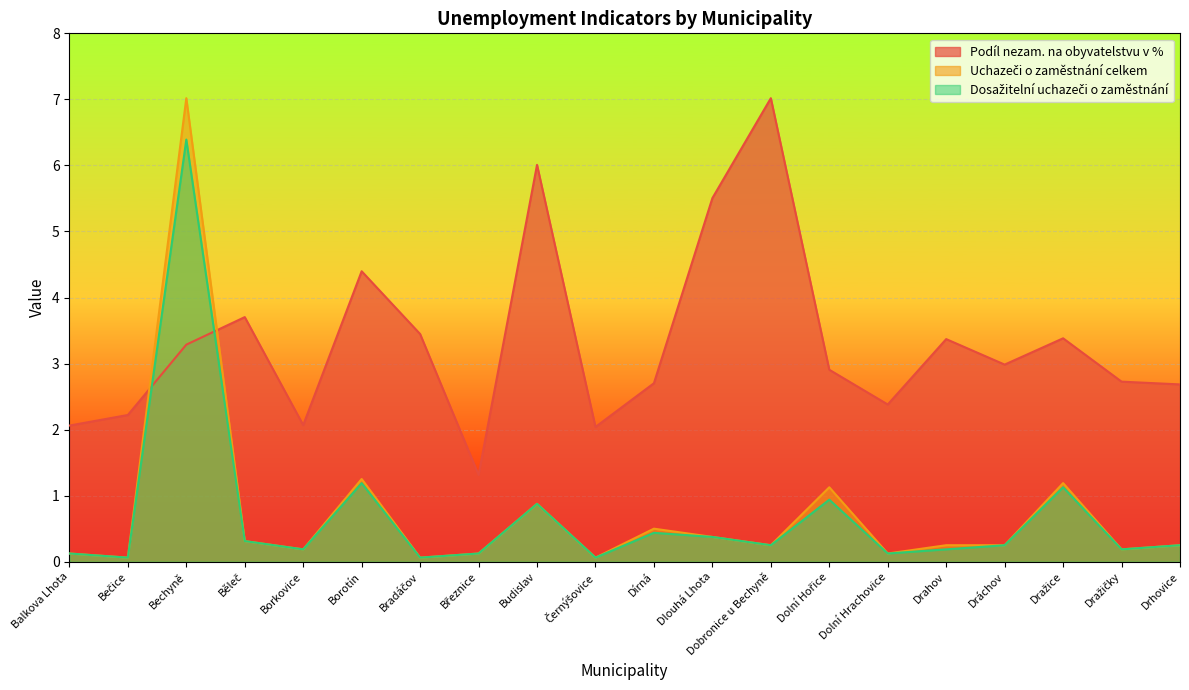

At which label is Dosažitelní uchazeči o zaměstnání closest to 3?

Borotín